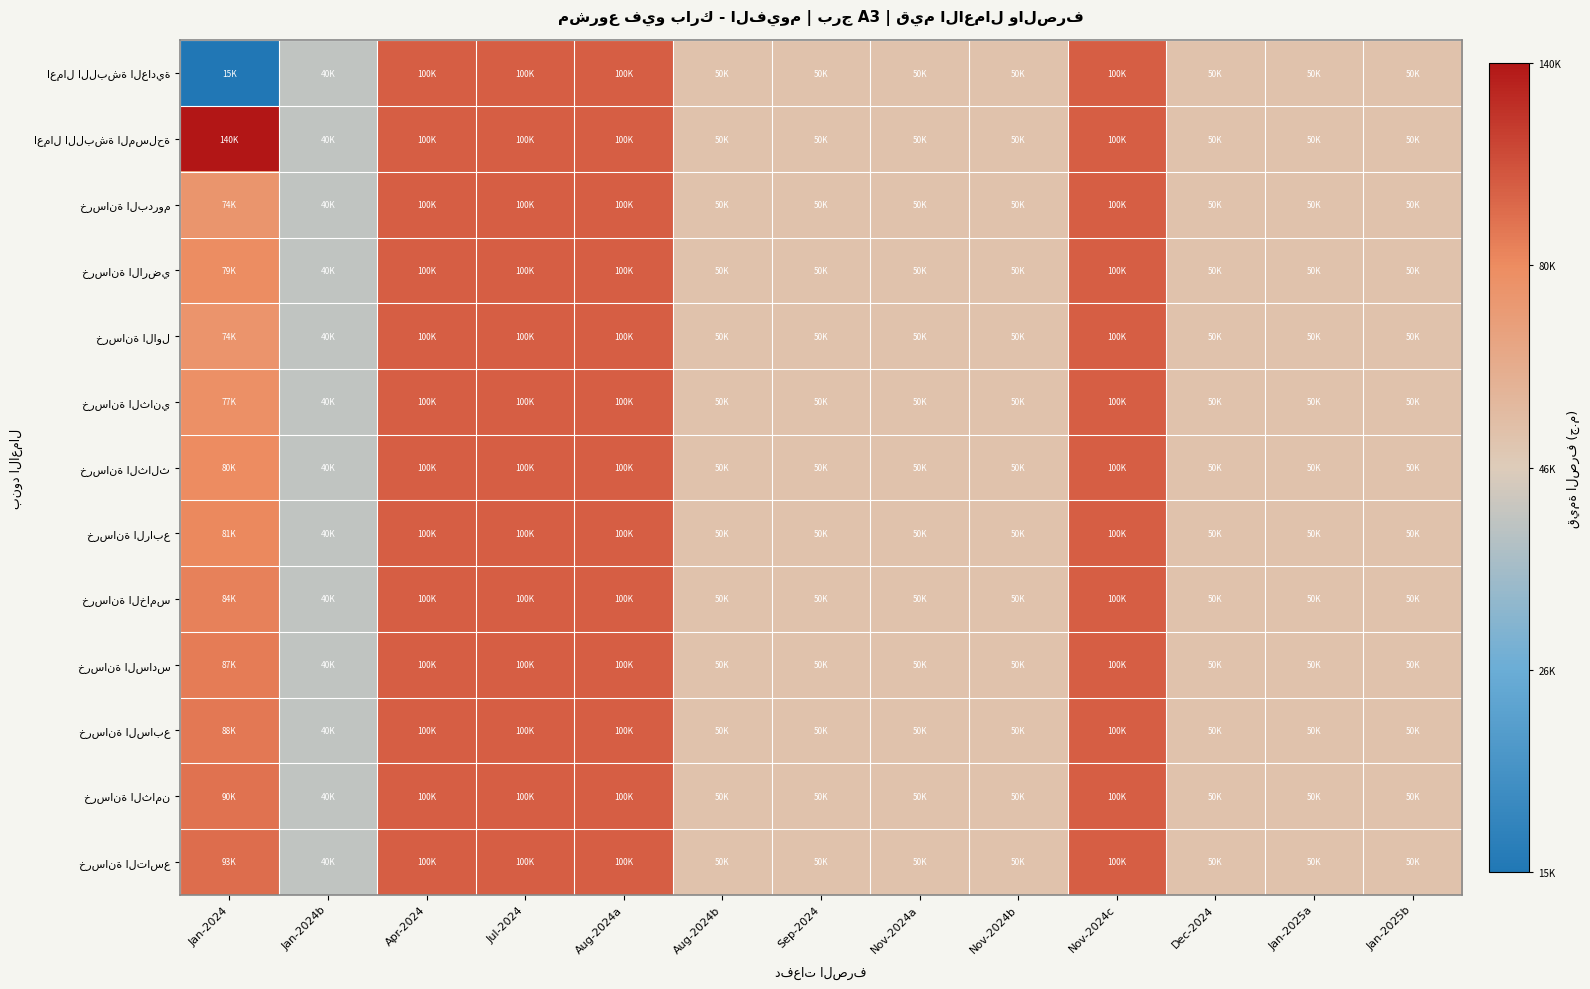

At which category does the chart reach its minimum across all series?

Jan-2024